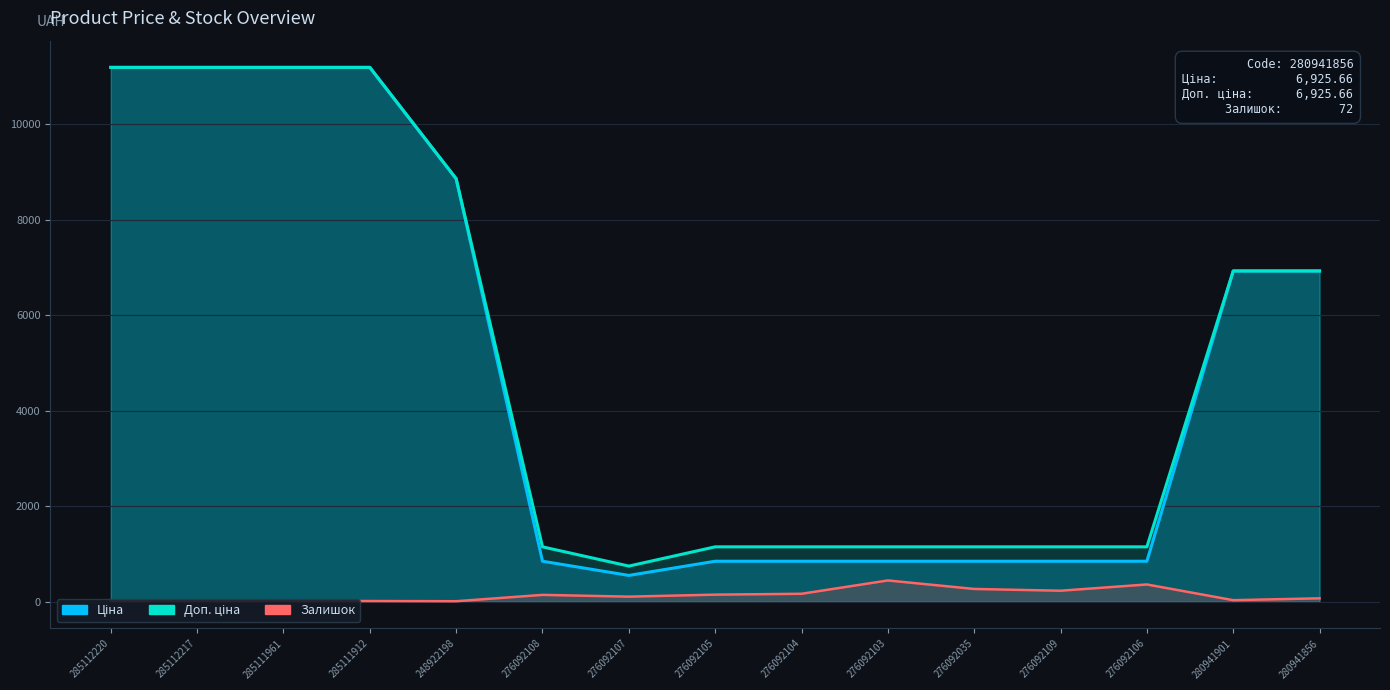

What is the minimum value shown in the chart?

11.0